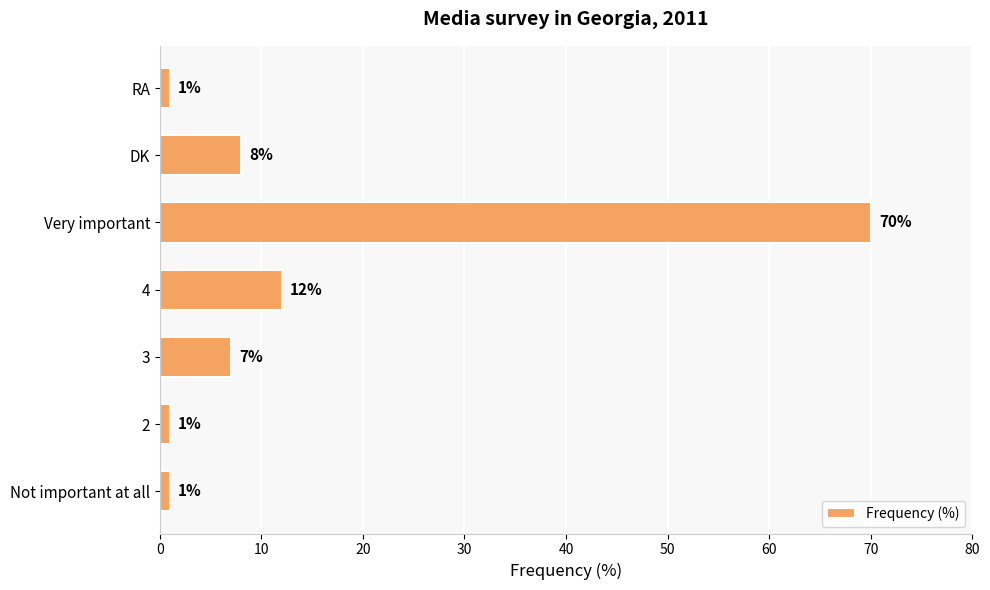

What is the greatest value displayed?

70